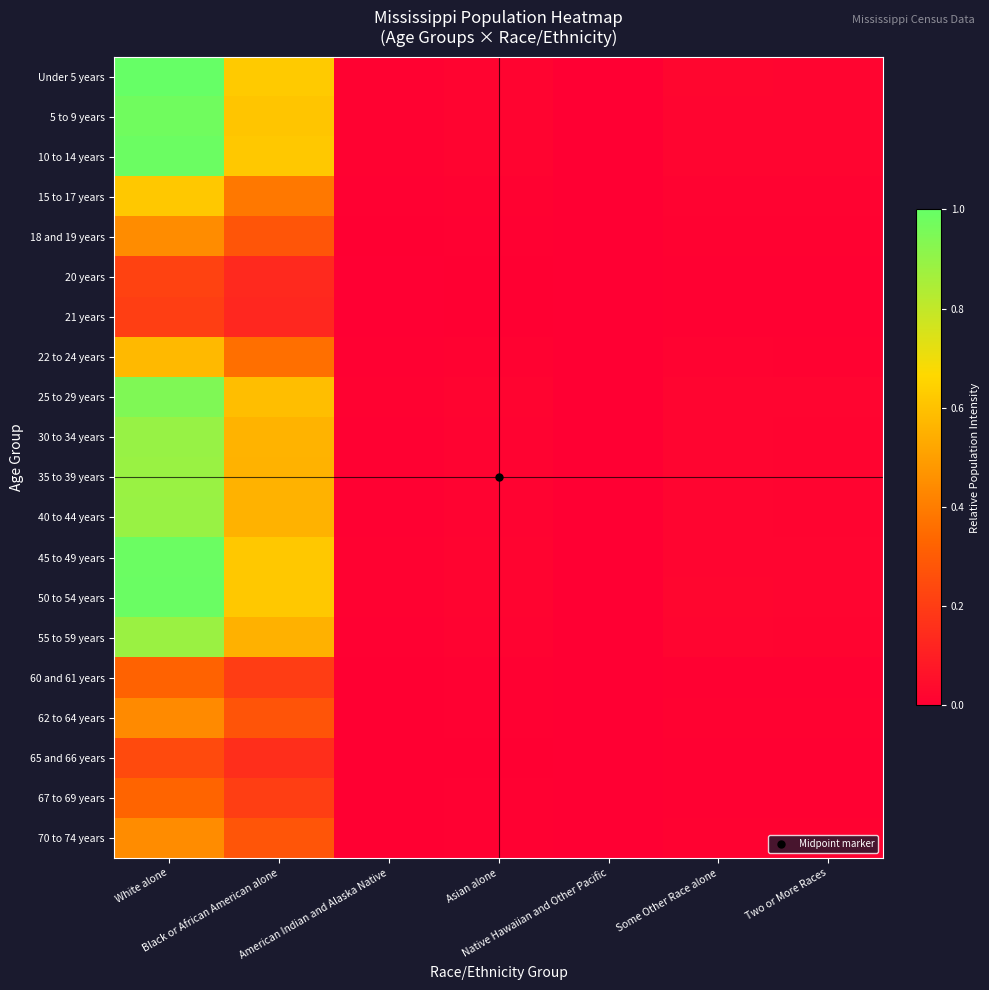

Which category has the lowest value across all series?

Native Hawaiian and Other Pacific